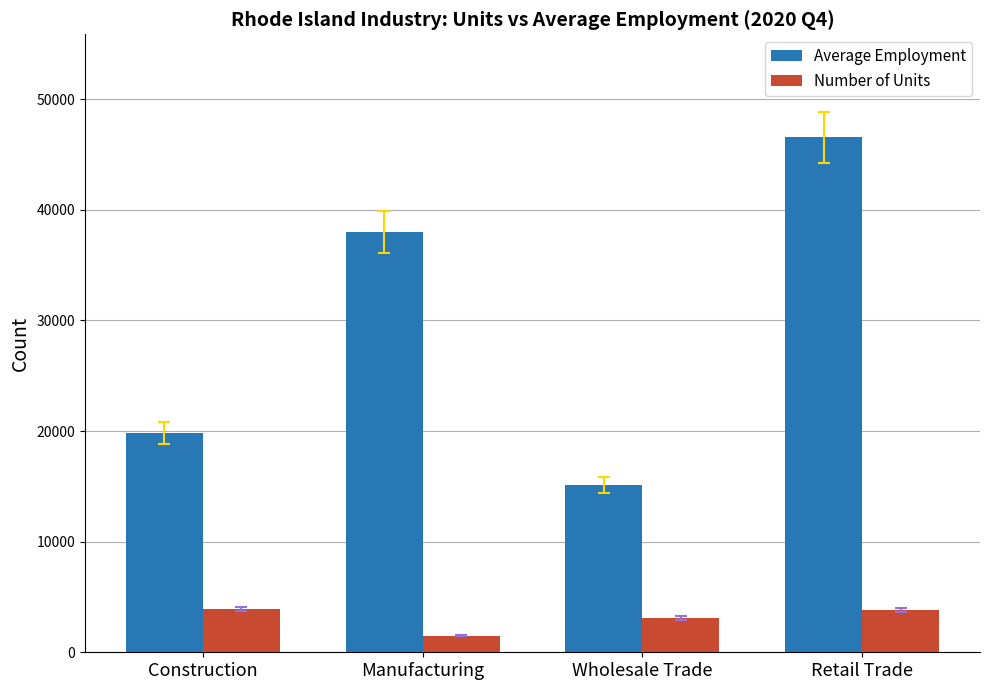

What is the difference between the highest and lowest values at Construction?

15943.7